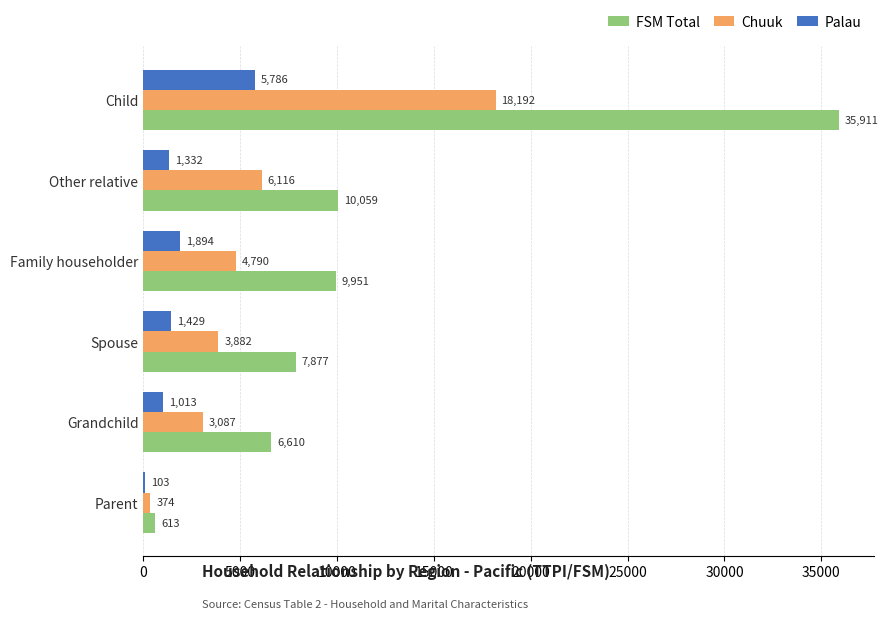

What is the total value across all series at Grandchild?

10710